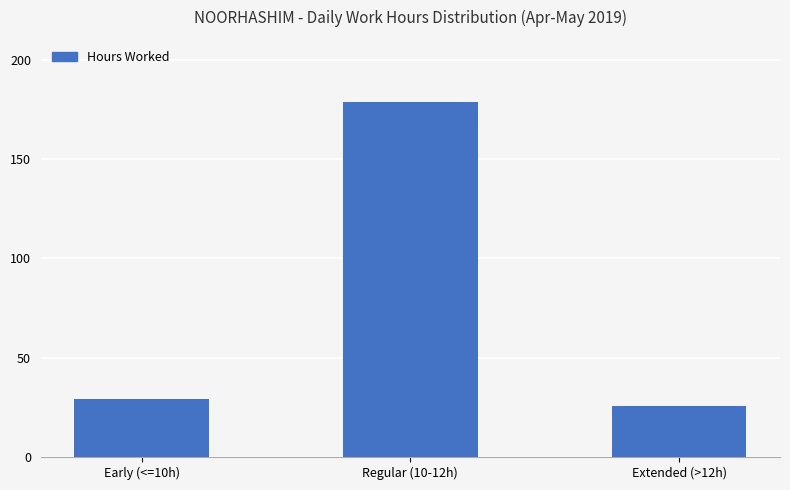

What is the sum of the values at Early (<=10h) and Extended (>12h)?

54.6